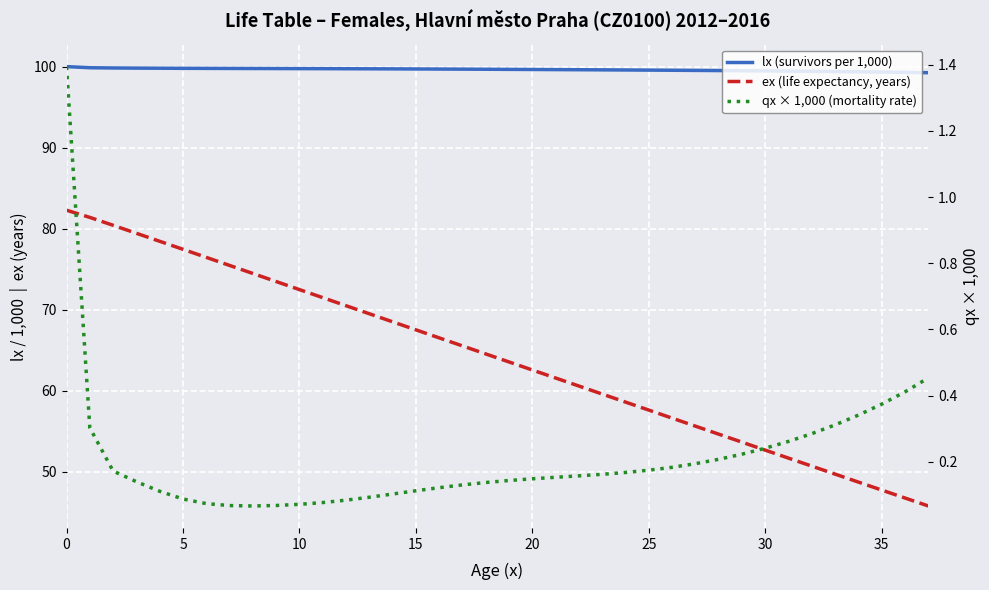

Is the value of qx × 1,000 (mortality rate) at 29 greater than the value of lx (survivors per 1,000) at 12?

No